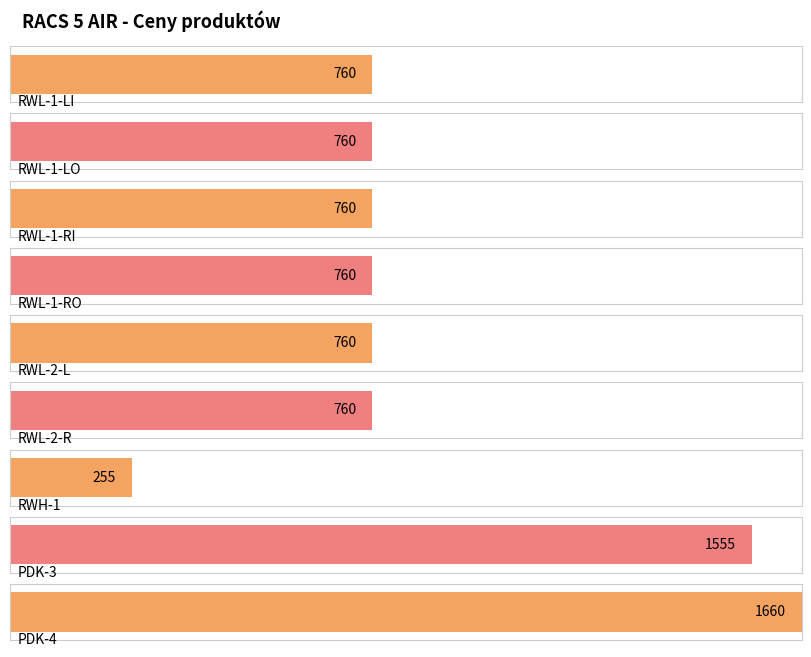

What is the difference between the maximum and minimum values?

1405